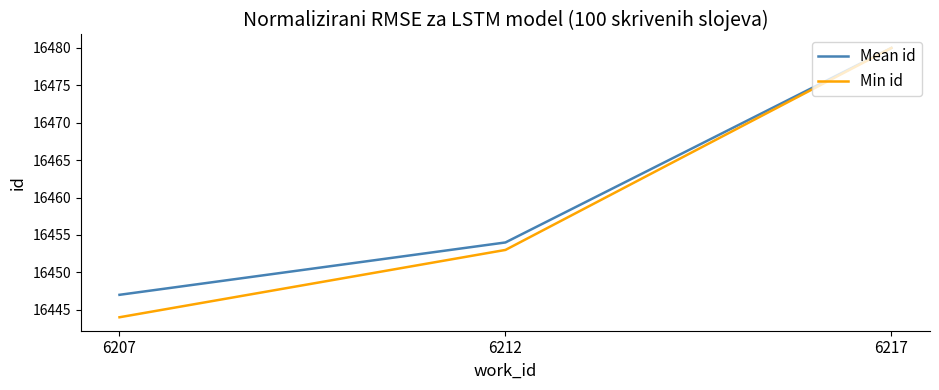

Reading left to right, list all the values displayed in this chart.

Mean id: 6207=16447	6212=16454	6217=16480
Min id: 6207=16444	6212=16453	6217=16480